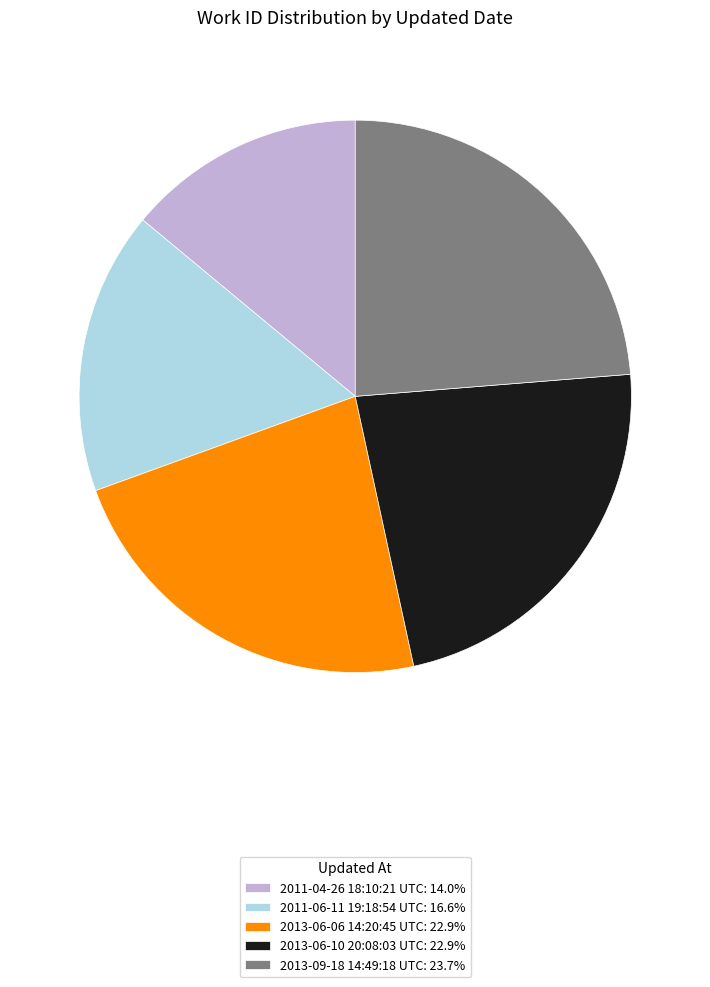

Combined, do 2013-09-18 14:49:18 UTC: 23.7% and 2011-06-11 19:18:54 UTC: 16.6% account for over 50%?

No